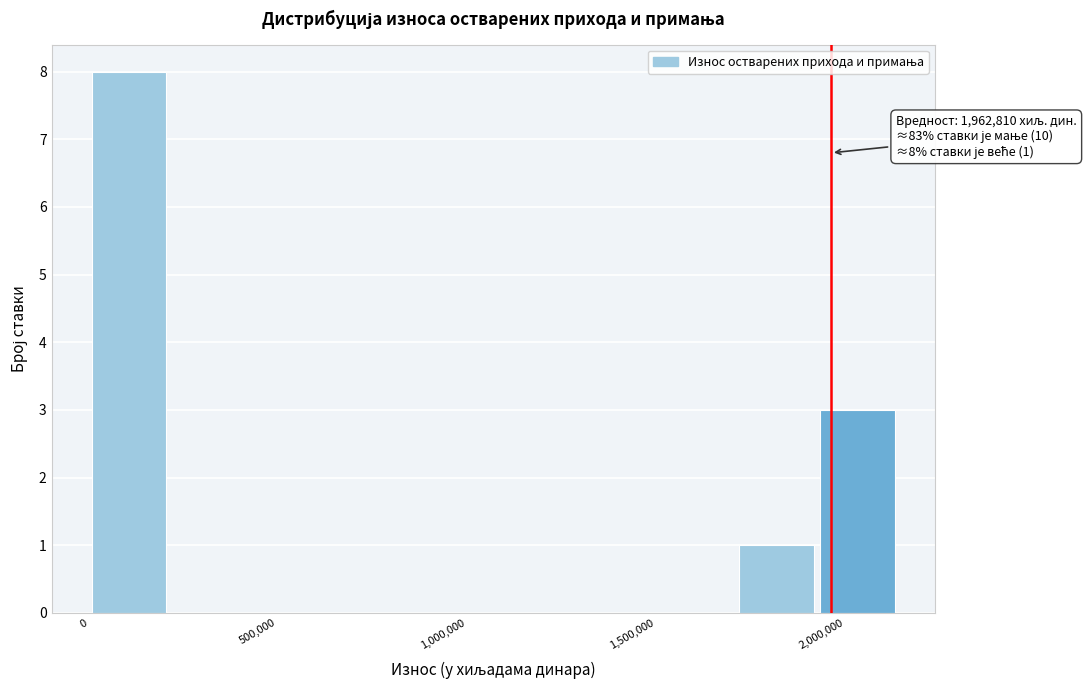

Which range on the x-axis has the tallest bar?

0 to 200000